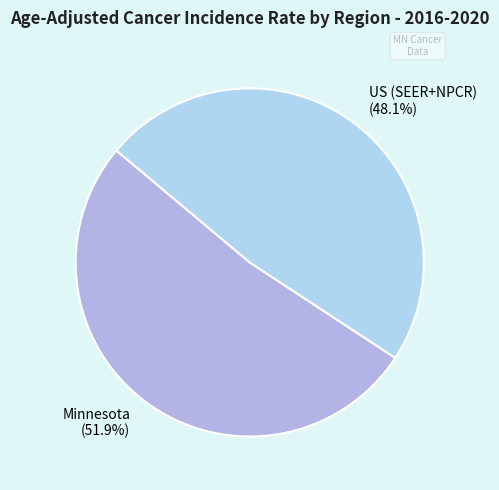

How many segments does this pie chart have?

2